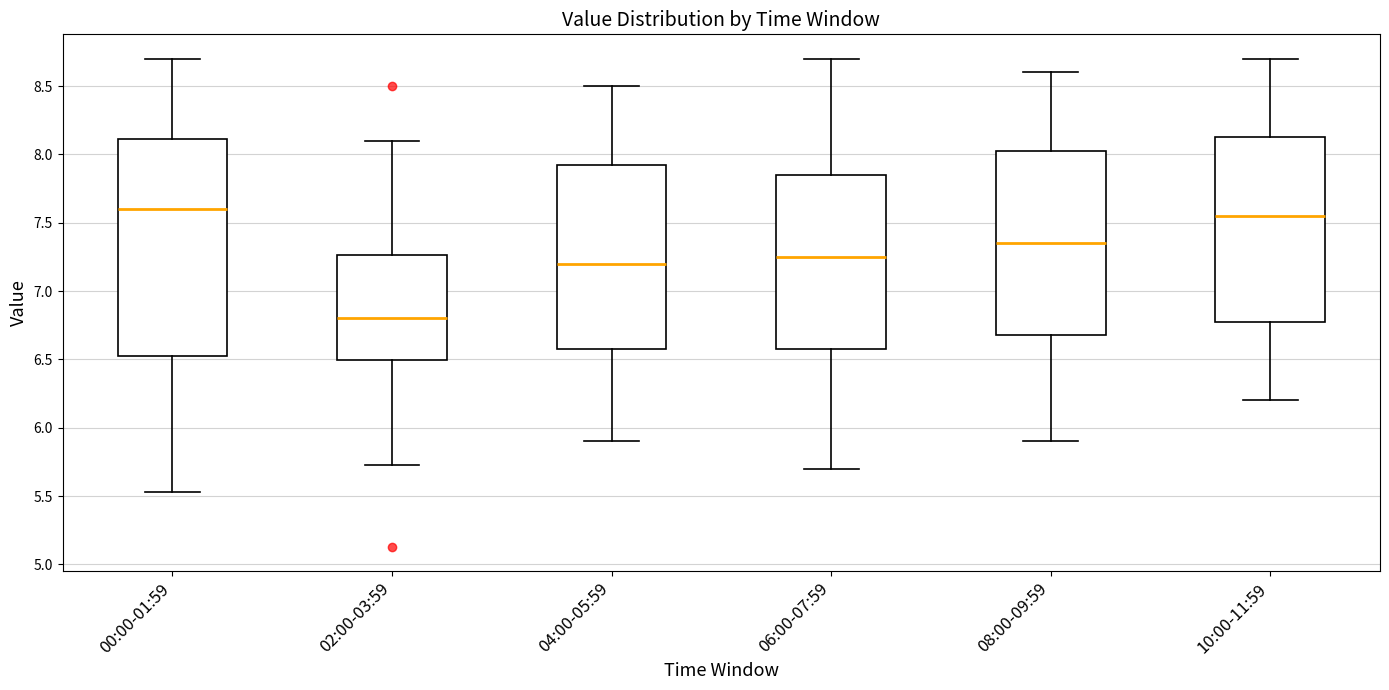

Reading left to right, transcribe this box plot: for each box, give where its median line is, the range the box spans, and where its two whiskers end, as read against the y-axis. The values are not printed on the chart, so give them approximately, as read against the axis.

00:00-01:59: median 7.60, box 6.50 to 8.10, whiskers 5.55 to 8.70
02:00-03:59: median 6.80, box 6.50 to 7.25, whiskers 5.75 to 8.10
04:00-05:59: median 7.20, box 6.60 to 7.95, whiskers 5.90 to 8.50
06:00-07:59: median 7.25, box 6.60 to 7.85, whiskers 5.70 to 8.70
08:00-09:59: median 7.35, box 6.70 to 8.05, whiskers 5.90 to 8.60
10:00-11:59: median 7.55, box 6.80 to 8.15, whiskers 6.20 to 8.70